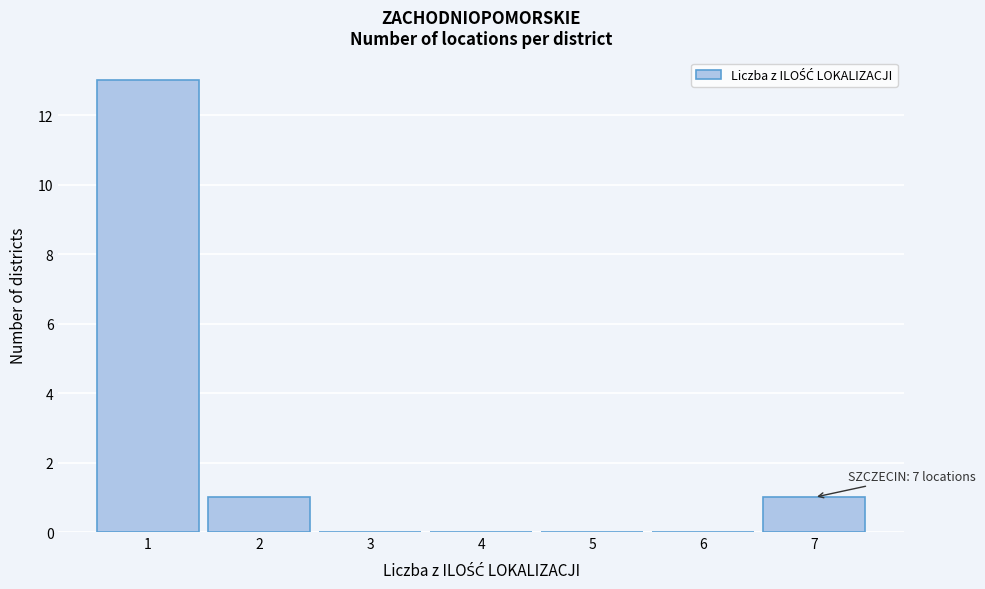

Which range on the x-axis has the tallest bar?

0.5 to 1.5